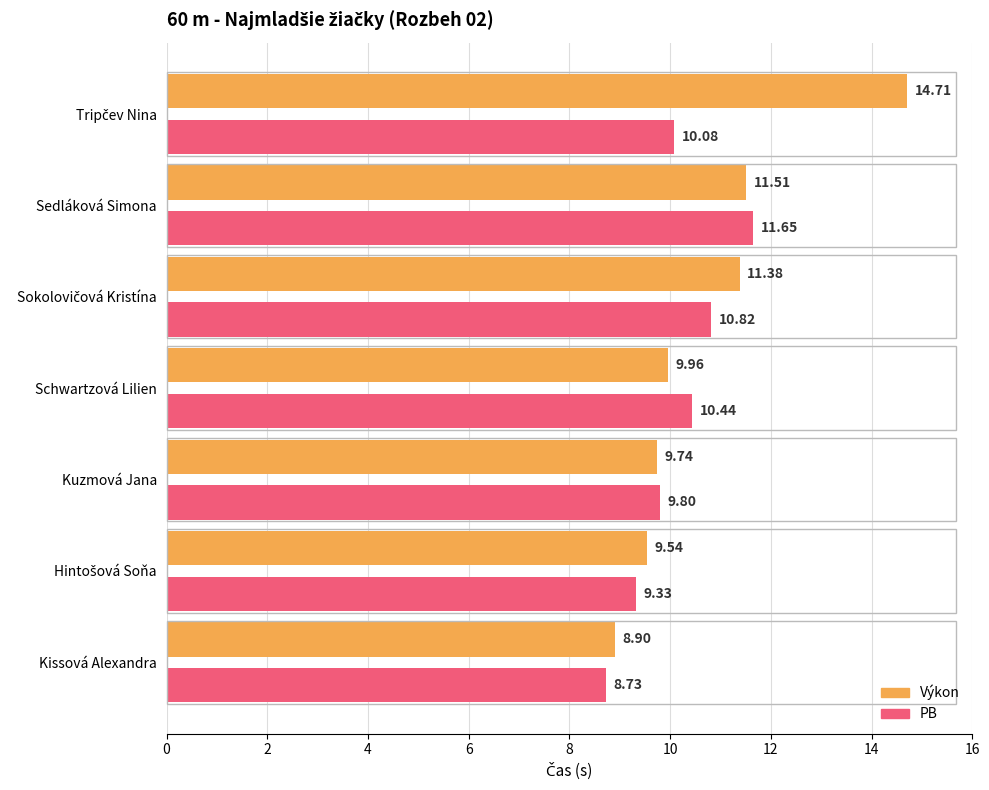

What is the average value of the Výkon series?

10.8